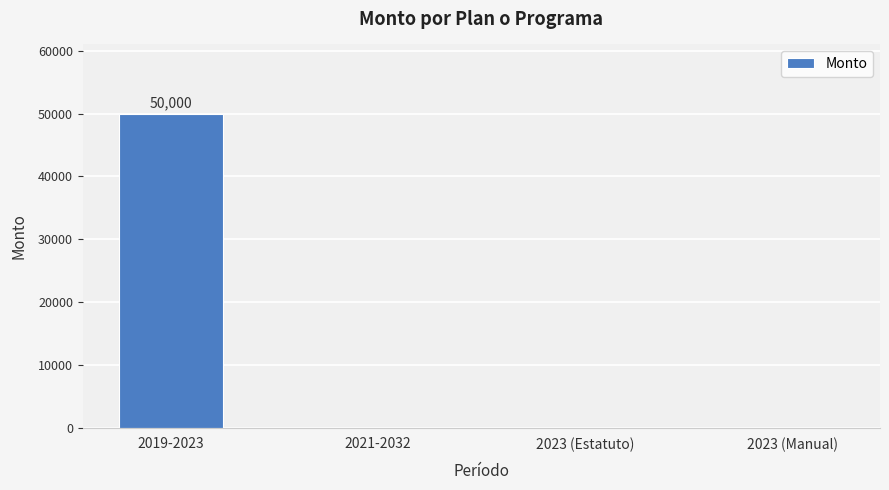

Count the number of categories in the chart.

4